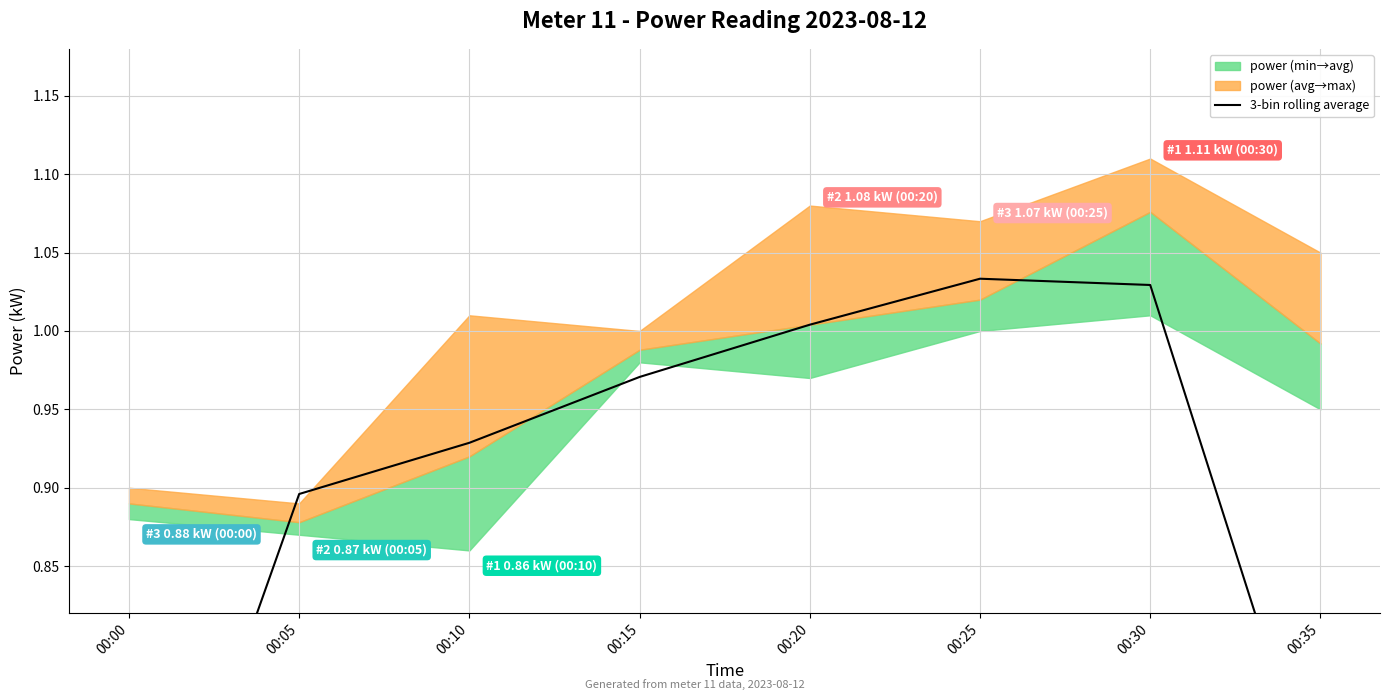

At which category does the data reach its first local peak?

00:25